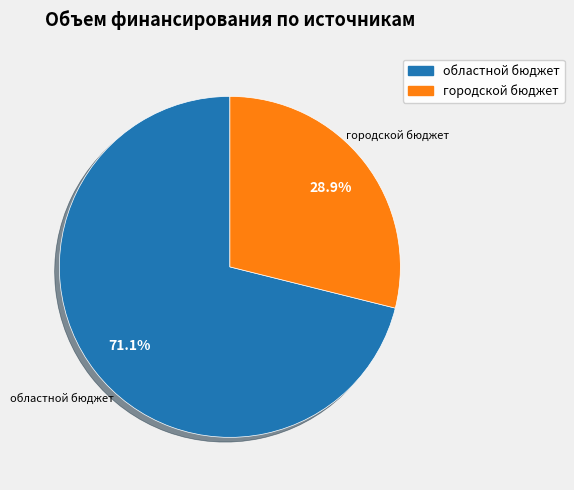

Count the number of slices in the pie.

2